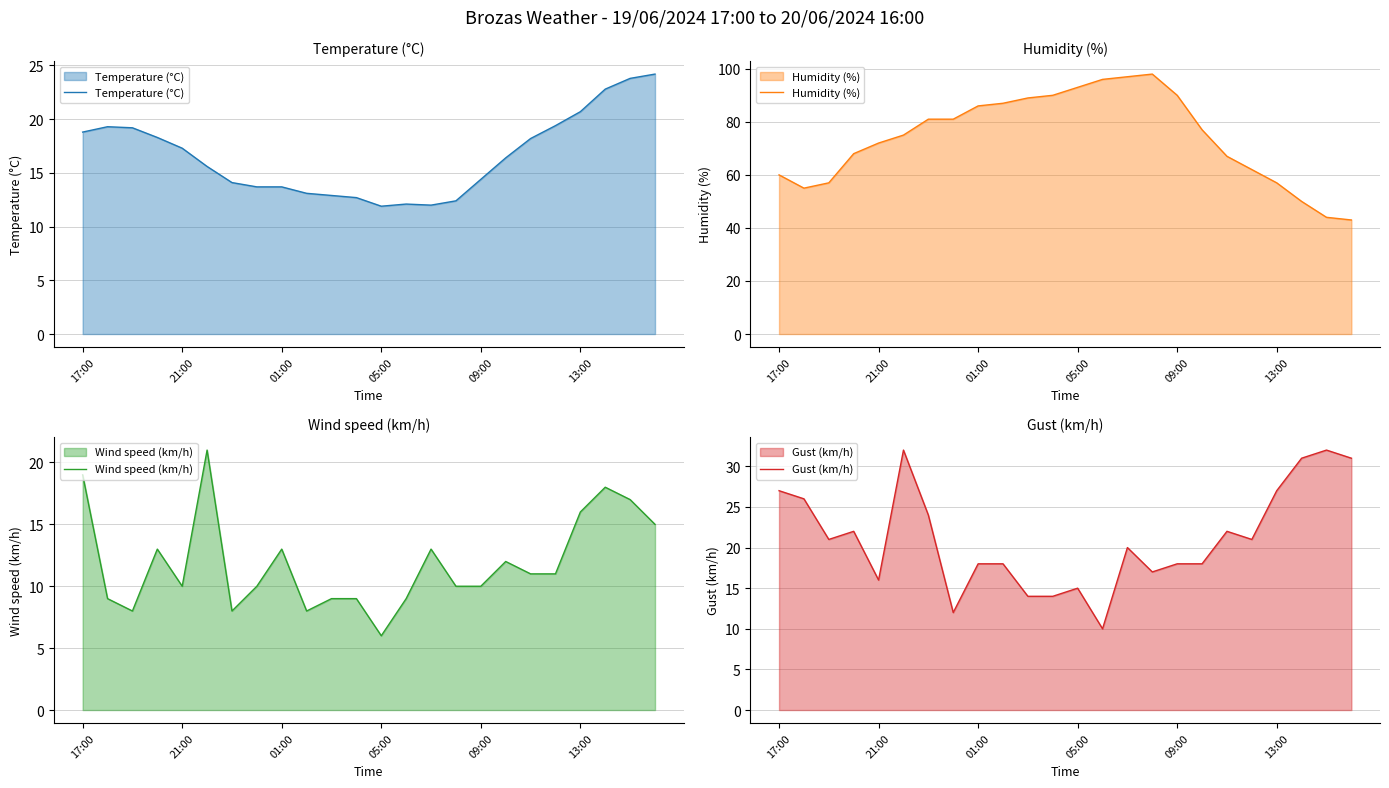

What is the lowest value of the Humidity (%) series?

43